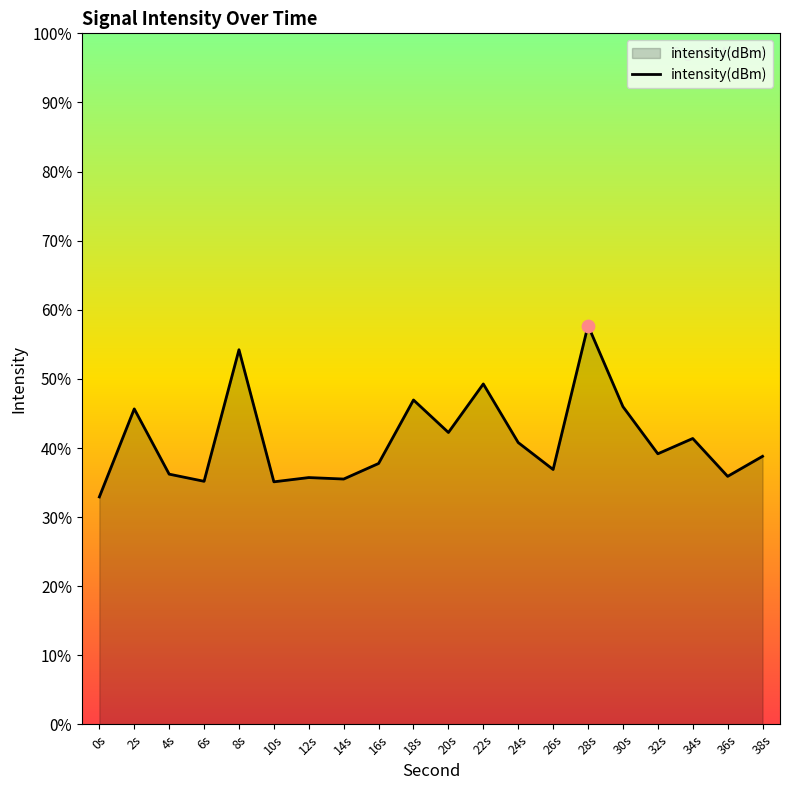

Between 22s and 32s, which is larger?

22s